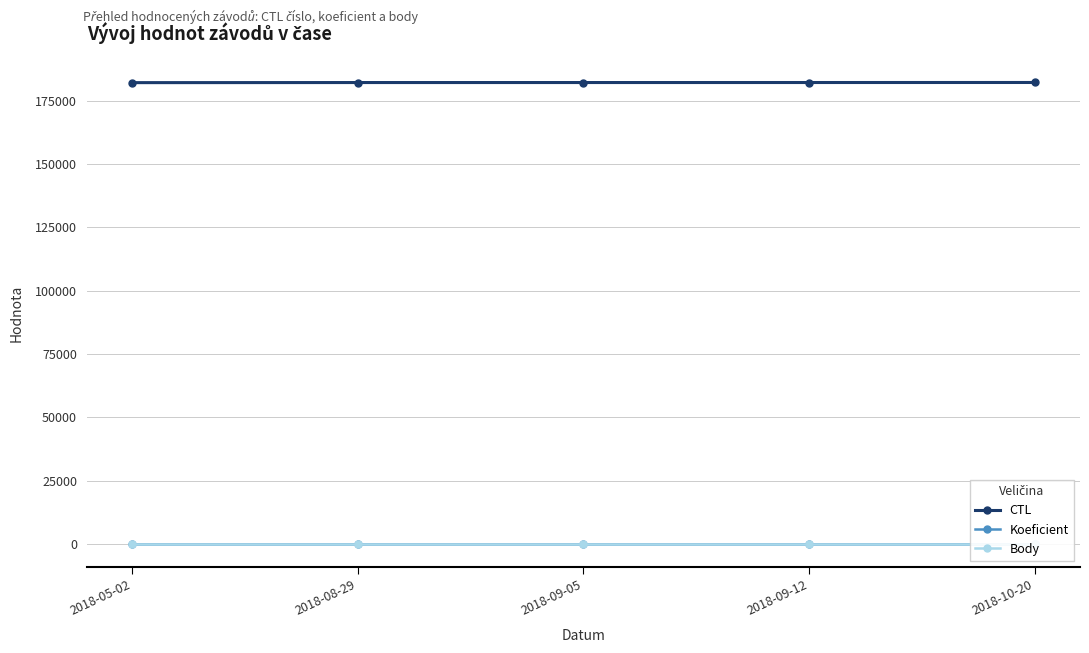

The value of CTL at 2018-08-29 is 295710.8. True or false?

False